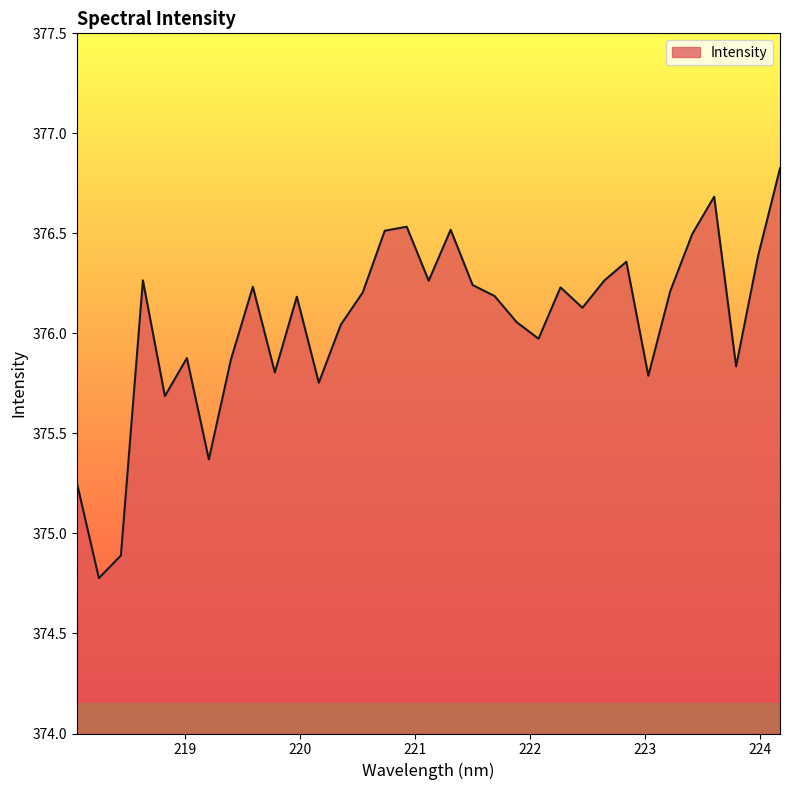

What is the maximum value shown in the chart?

376.8